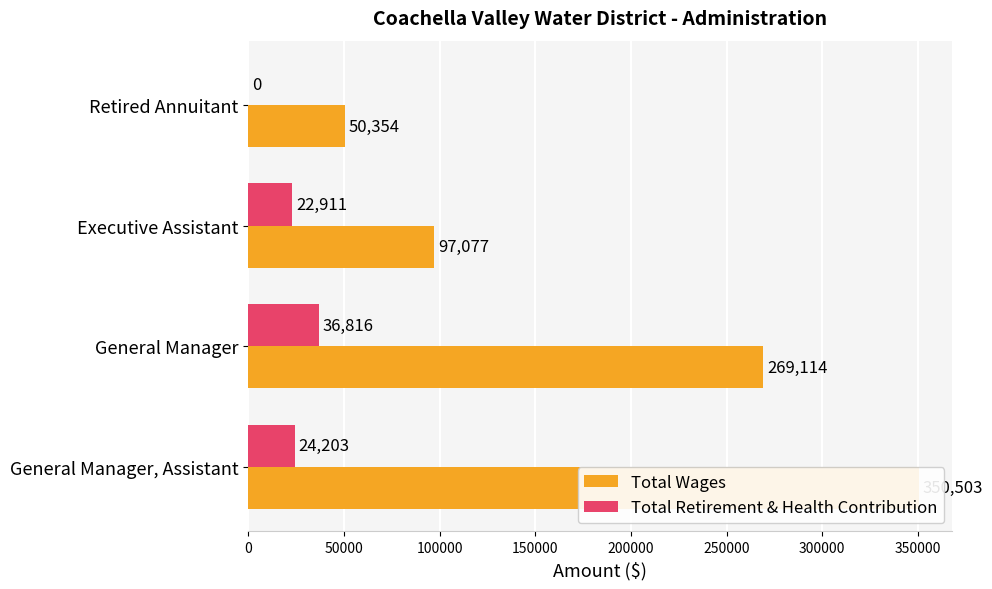

What is the spread (max minus min) of values at General Manager, Assistant?

326300